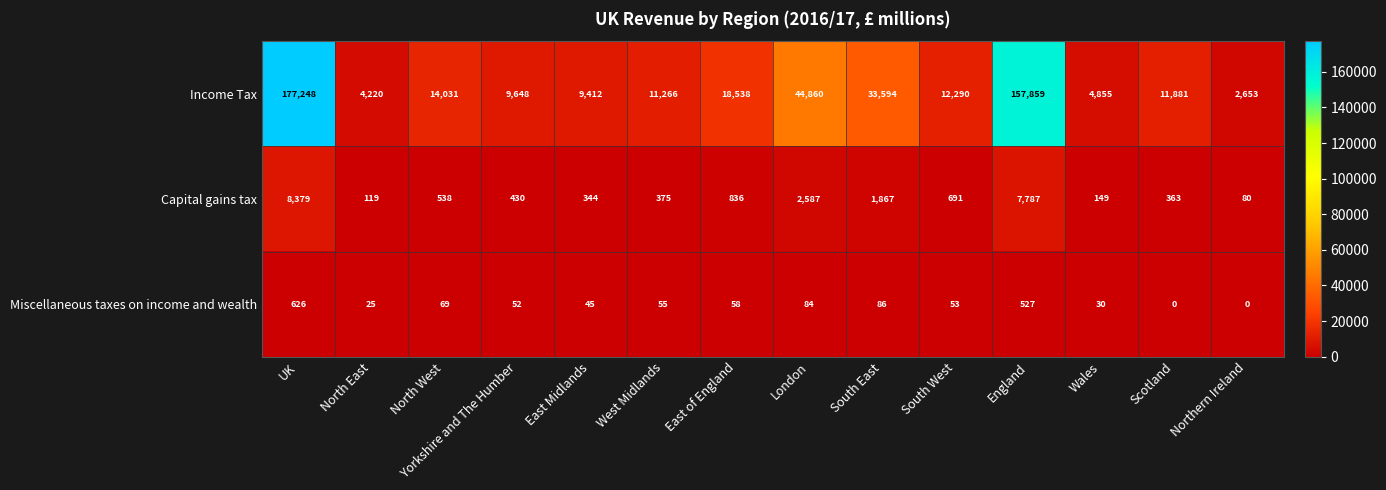

Is it true that Miscellaneous taxes on income and wealth equals -259 at Northern Ireland?

False